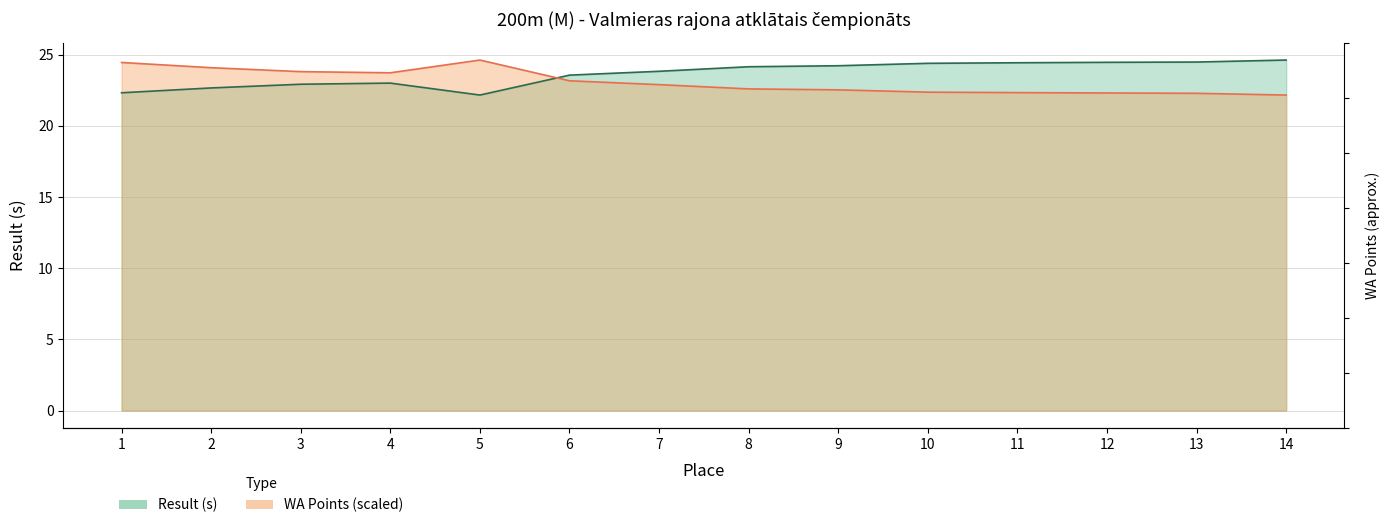

Rank the series by their average value, from highest to lowest.

Result, WA